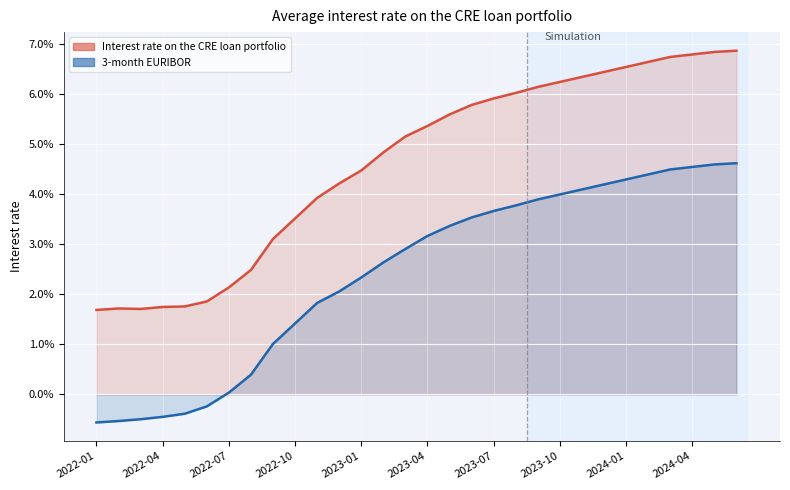

Where is the first local minimum for Interest rate on the CRE loan portfolio?

2022-03